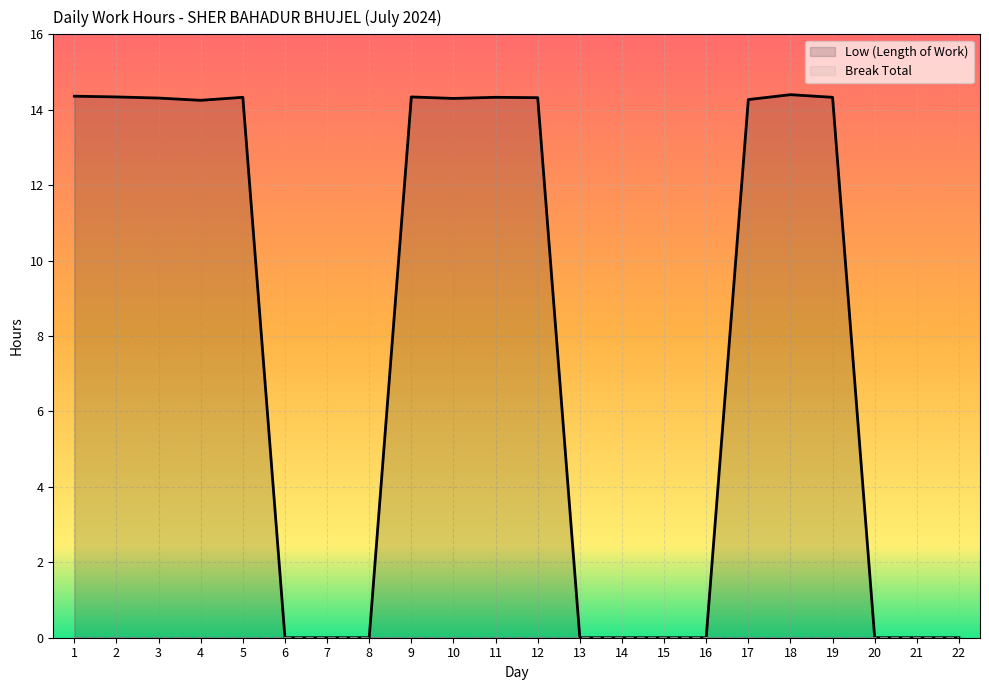

True or false: the data has more than 0 interior local peaks.

True